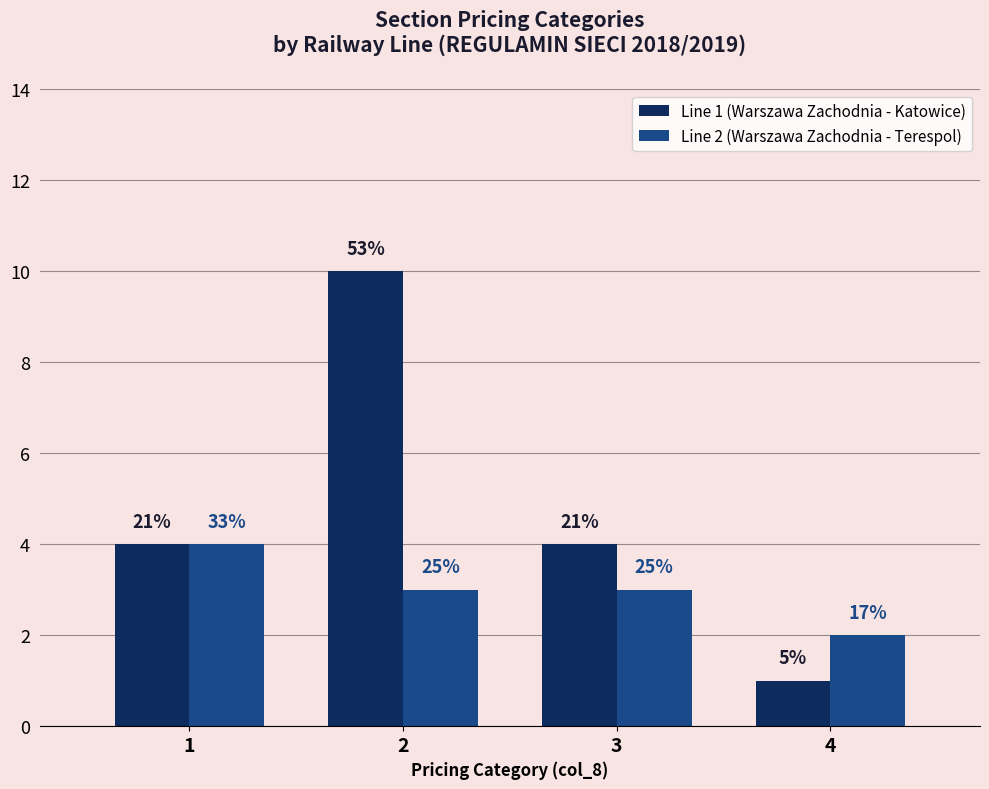

At 2, list the series in order from largest to smallest.

Line 1 (Warszawa Zachodnia - Katowice), Line 2 (Warszawa Zachodnia - Terespol)